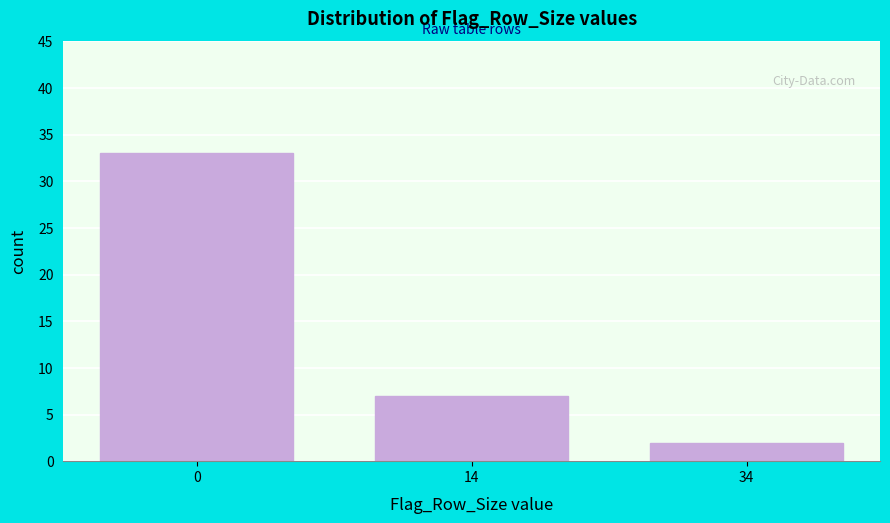

Reading left to right, extract all data points from this chart.

33	7	2